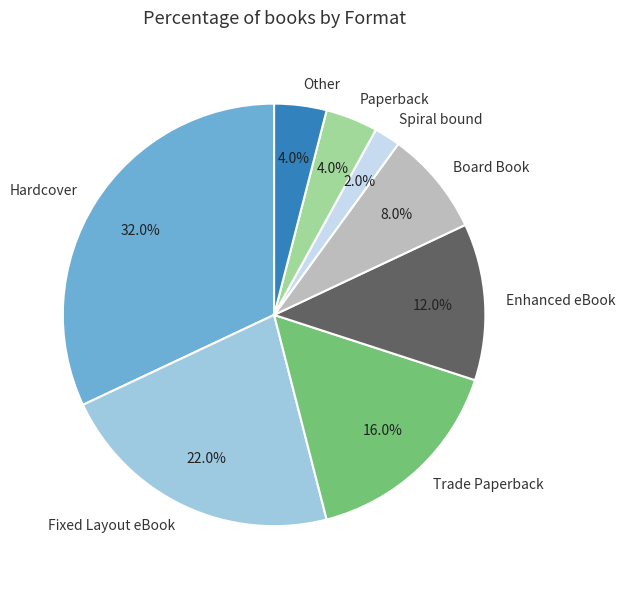

How many segments does this pie chart have?

8